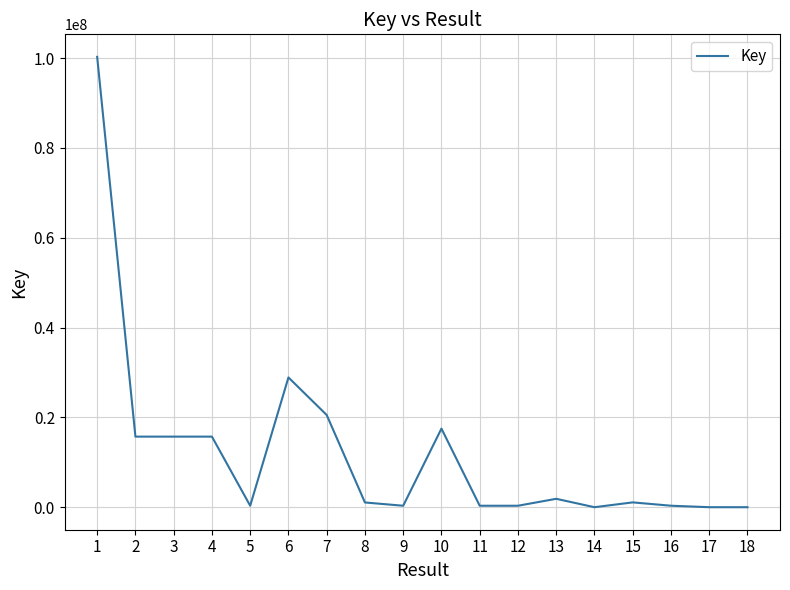

Which has a higher value, 3 or 16?

3